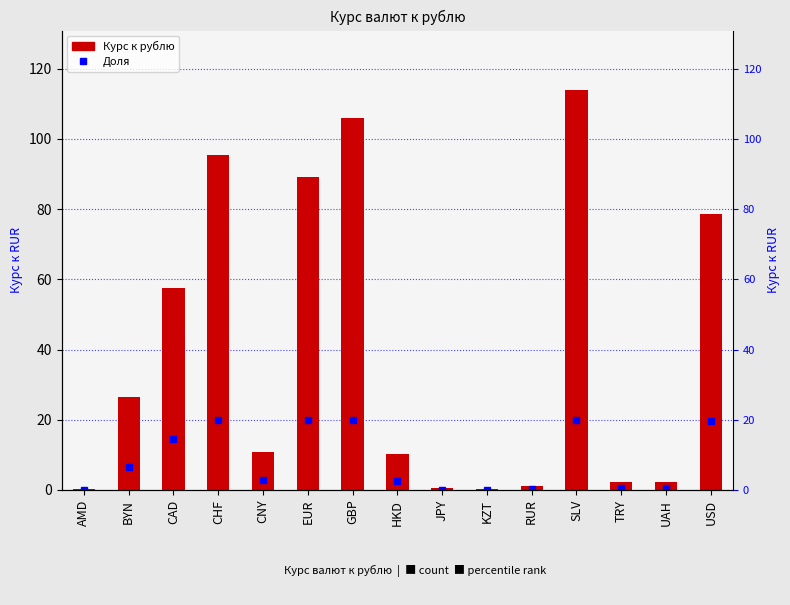

What is the value of the 9th bar from the left?

0.4